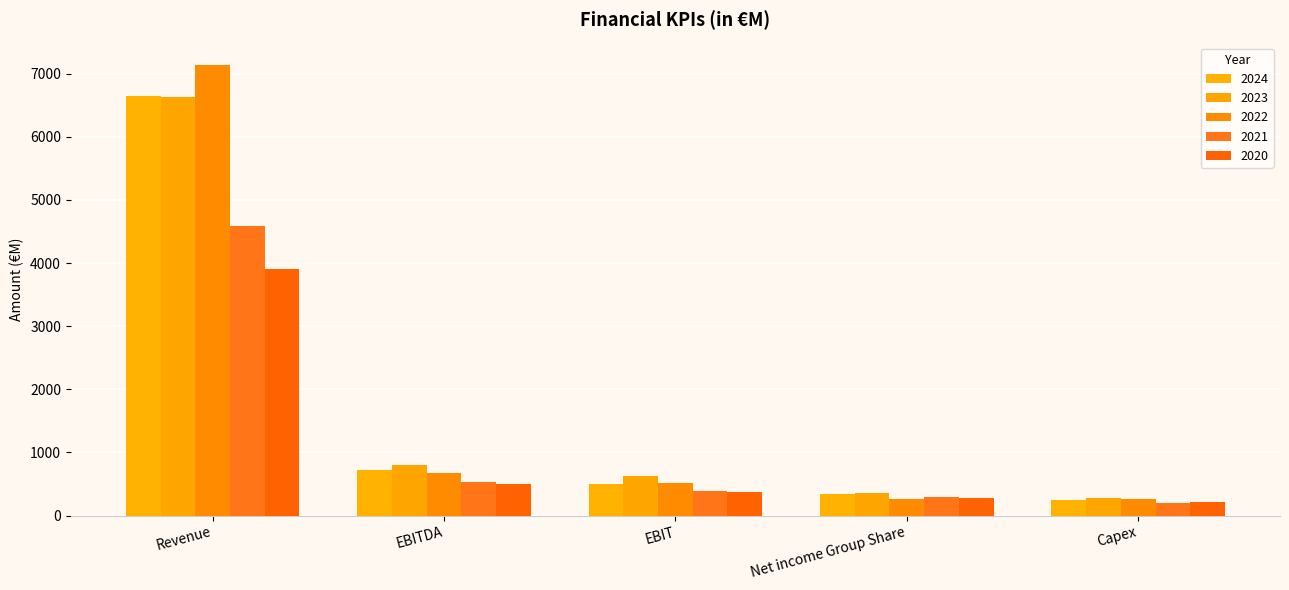

Between Revenue and Net income Group Share, which series saw the biggest shift?

2022